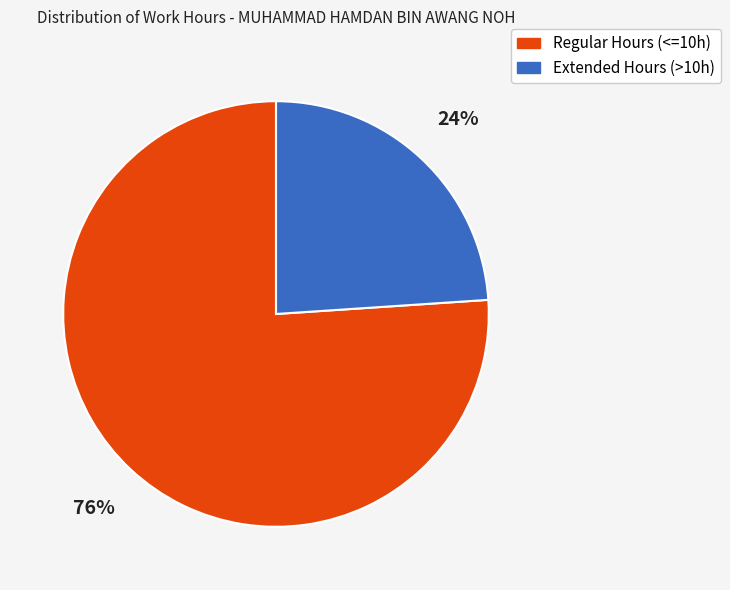

Is there a majority slice in this chart?

Yes